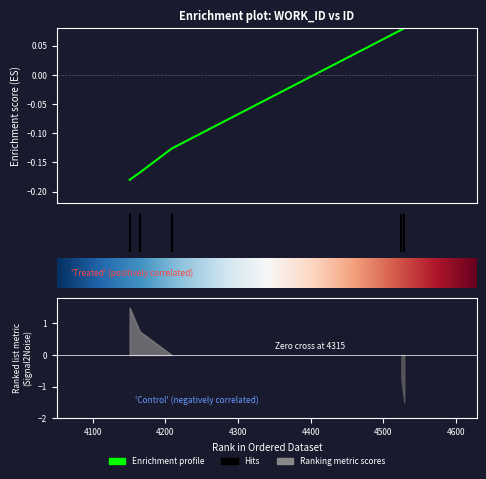

Count the values in the range 0 to 1.

2